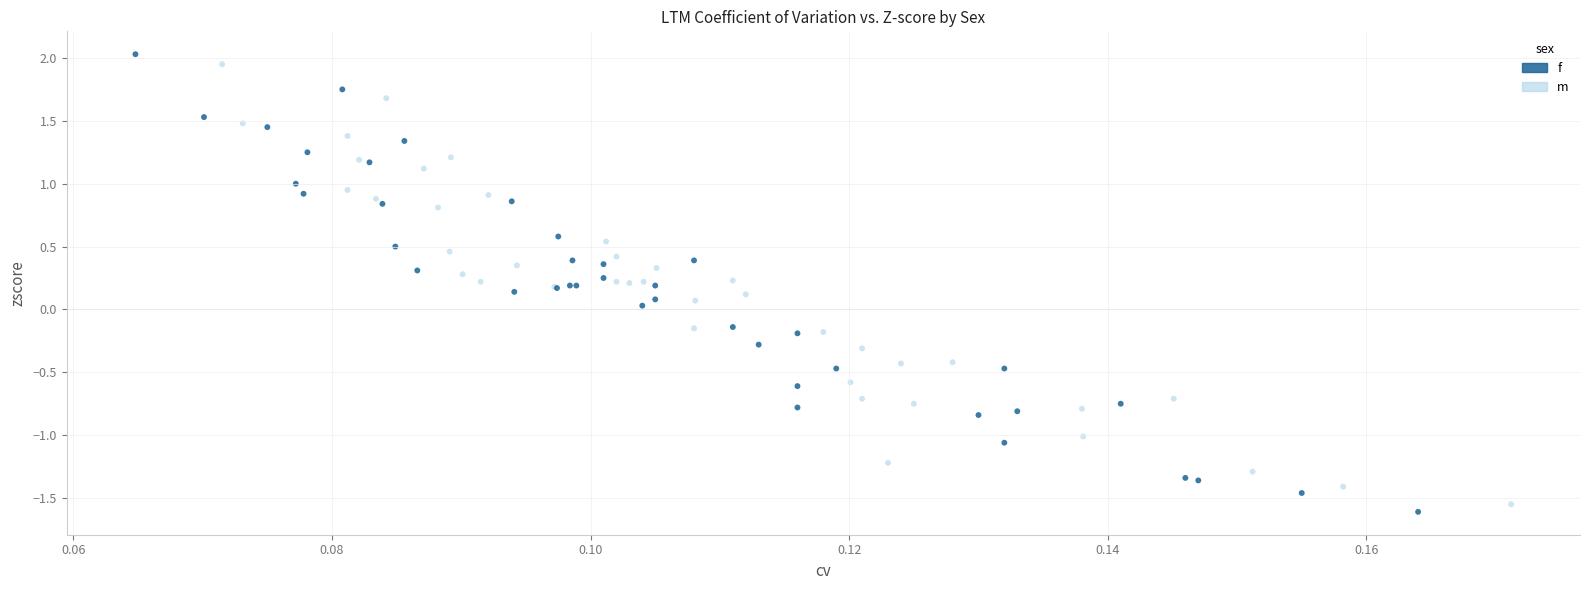

Which series has the widest spread of Y values?

f